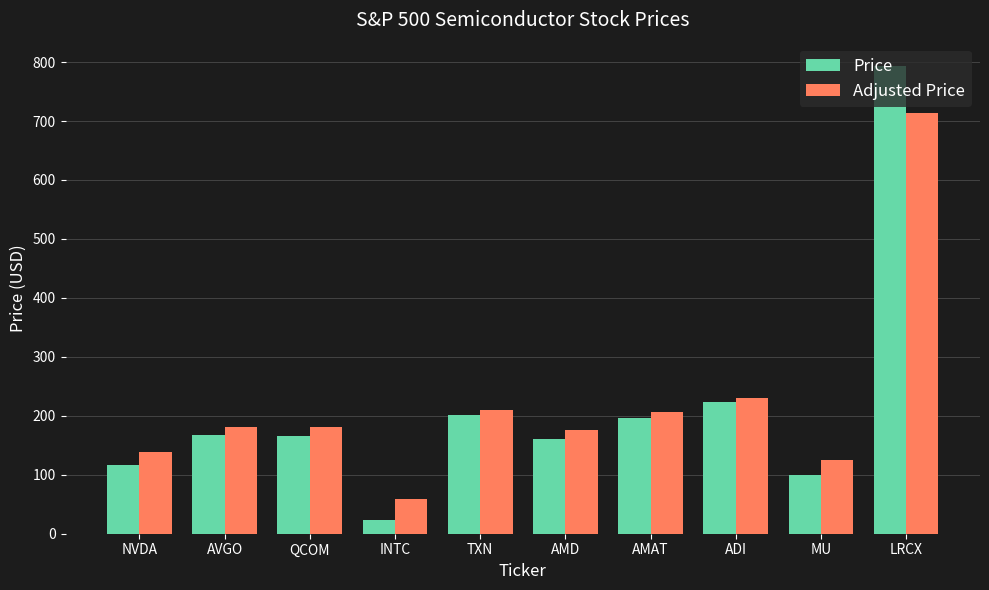

How many bars are there in each group?

2